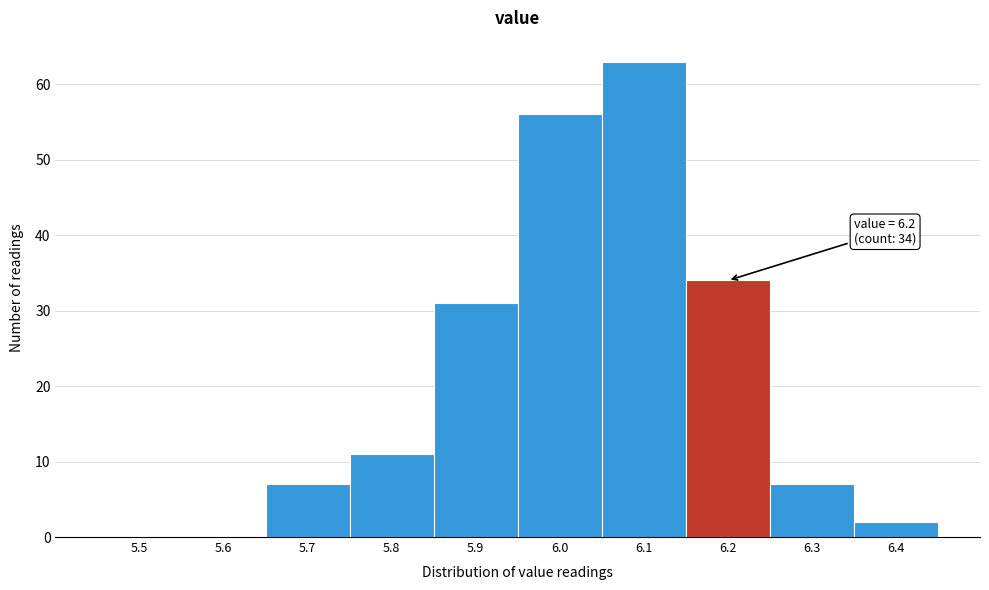

Reading left to right, extract all data points from this chart.

5.5=0	5.6=0	5.7=7	5.8=11	5.9=31	6.0=56	6.1=63	6.2=34	6.3=7	6.4=2